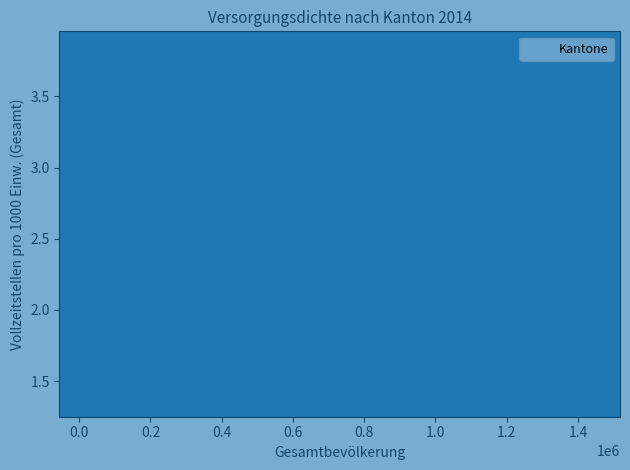

What is the range of X values (max minus min)?

1430500.0